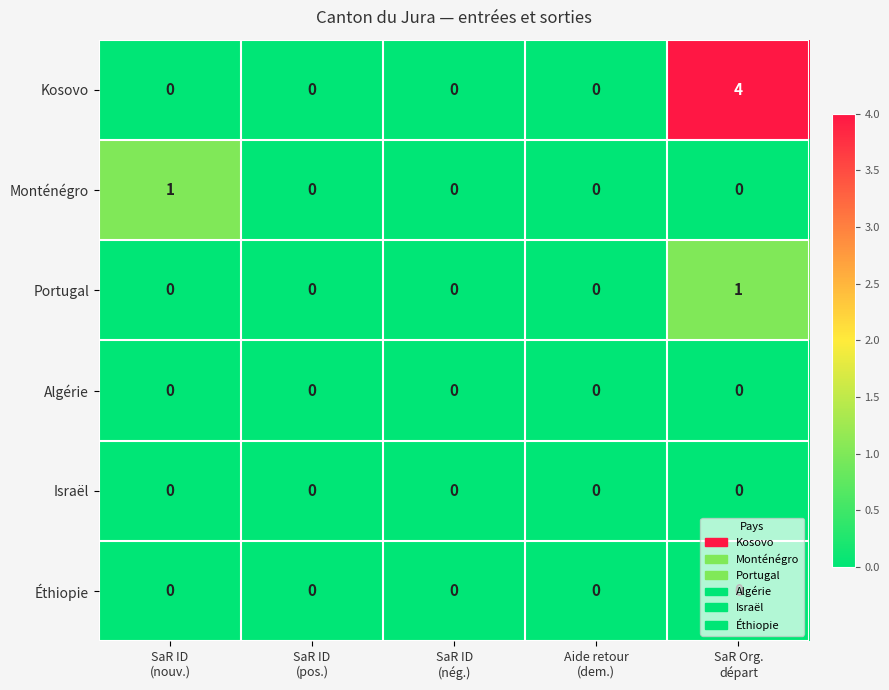

Which series changed the most between SaR ID
(nég.) and SaR Org.
départ?

Kosovo